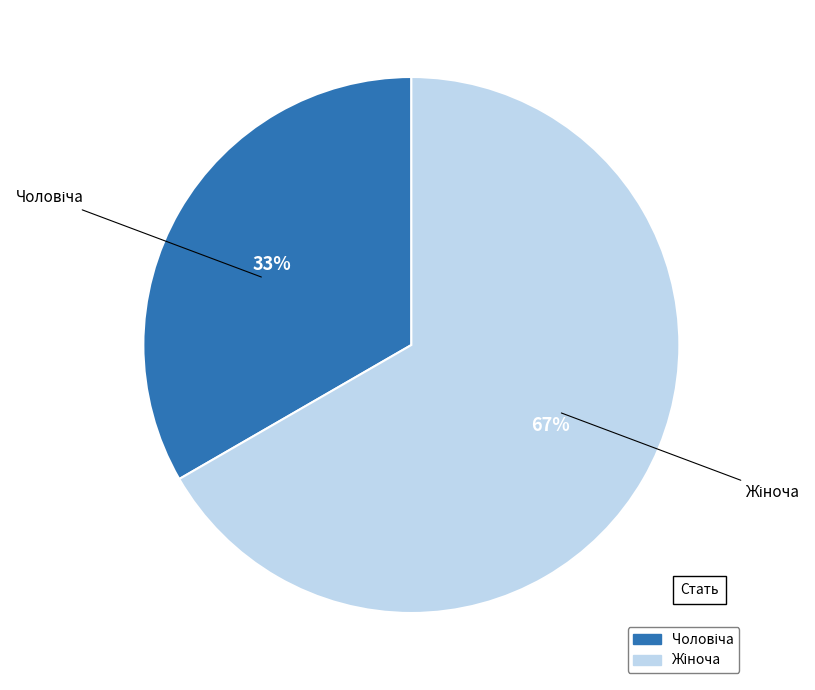

Is there a majority slice in this chart?

Yes